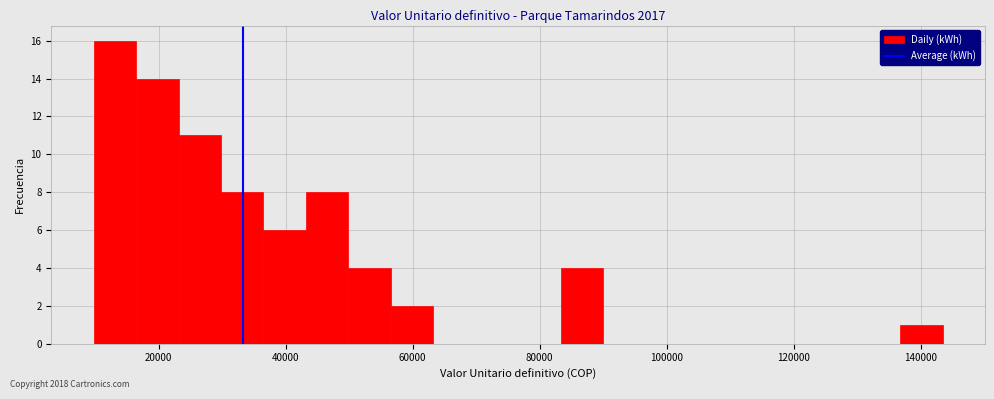

Around what value on the x-axis is the tallest bar? Give the approximate position of its centre, as read against the axis.

14000